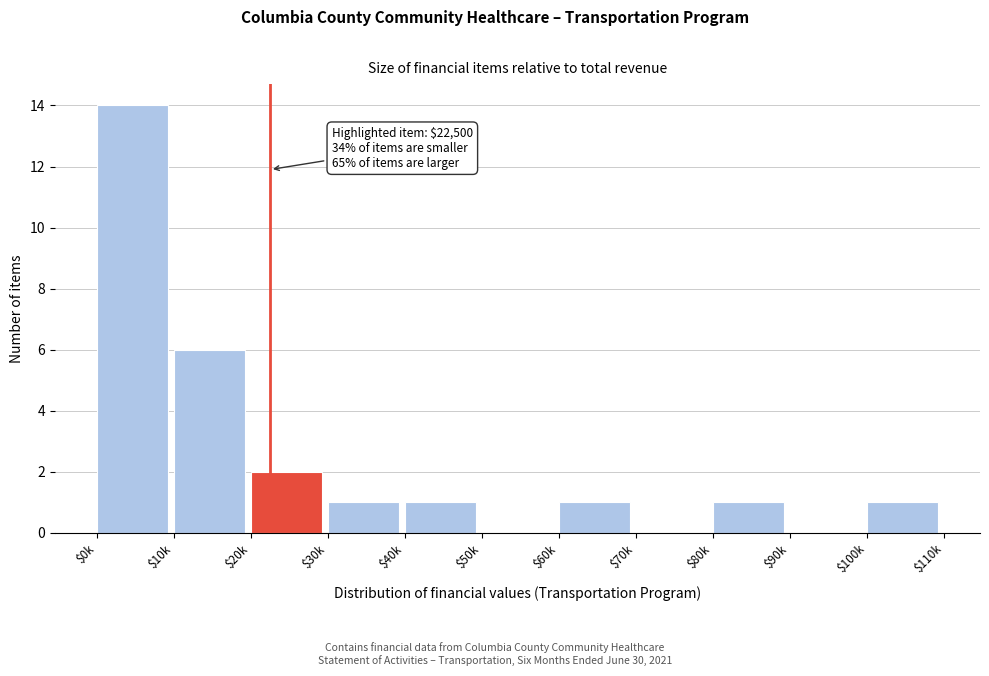

True or false: the data shows 0 at $50k.

True